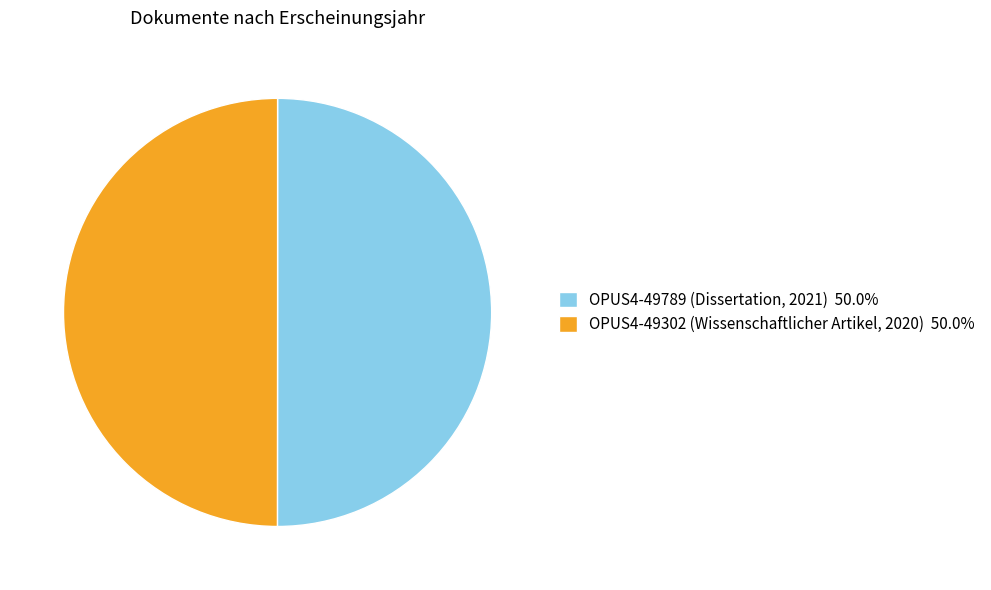

Do OPUS4-49789 (Dissertation, 2021) 50.0% and OPUS4-49302 (Wissenschaftlicher Artikel, 2020) 50.0% together represent more than half of the pie?

Yes